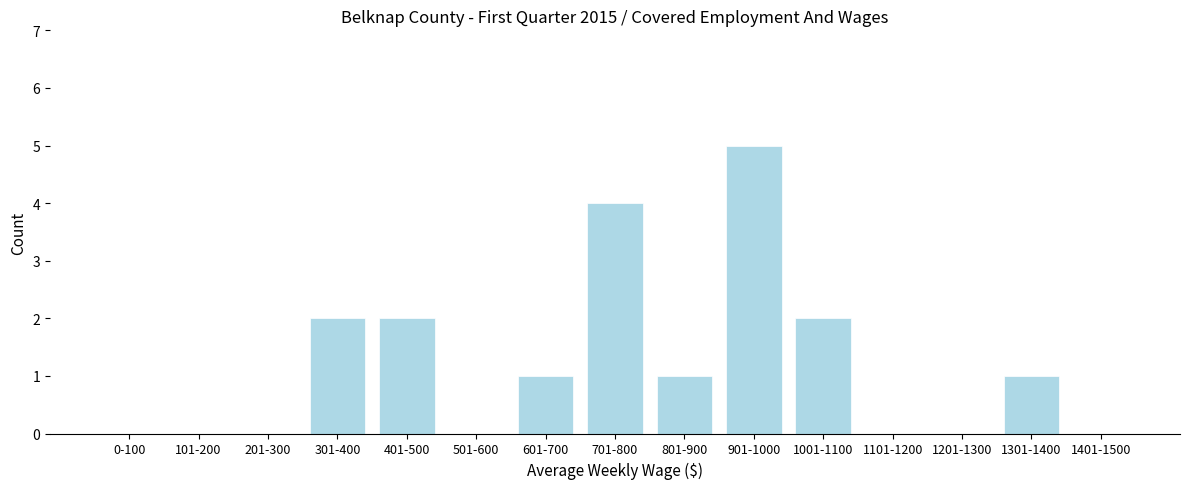

Reading right to left, transcribe all the data shown in this chart.

1401-1500=0	1301-1400=1	1201-1300=0	1101-1200=0	1001-1100=2	901-1000=5	801-900=1	701-800=4	601-700=1	501-600=0	401-500=2	301-400=2	201-300=0	101-200=0	0-100=0